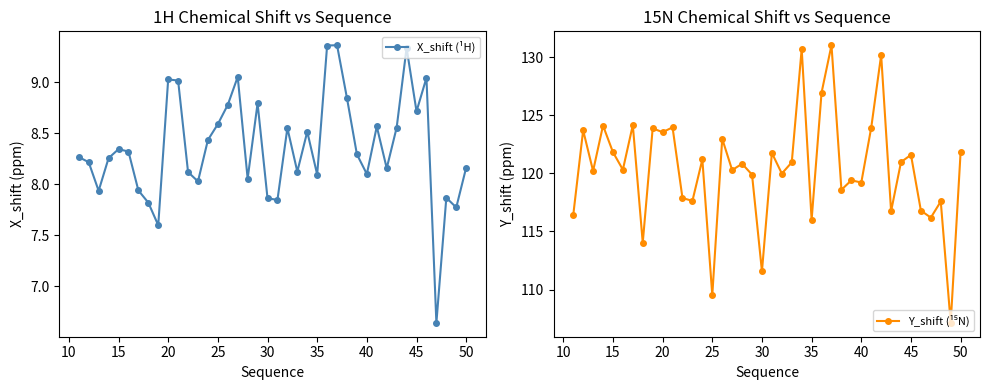

True or false: X_shift (¹H) has more than 0 interior local peaks.

True